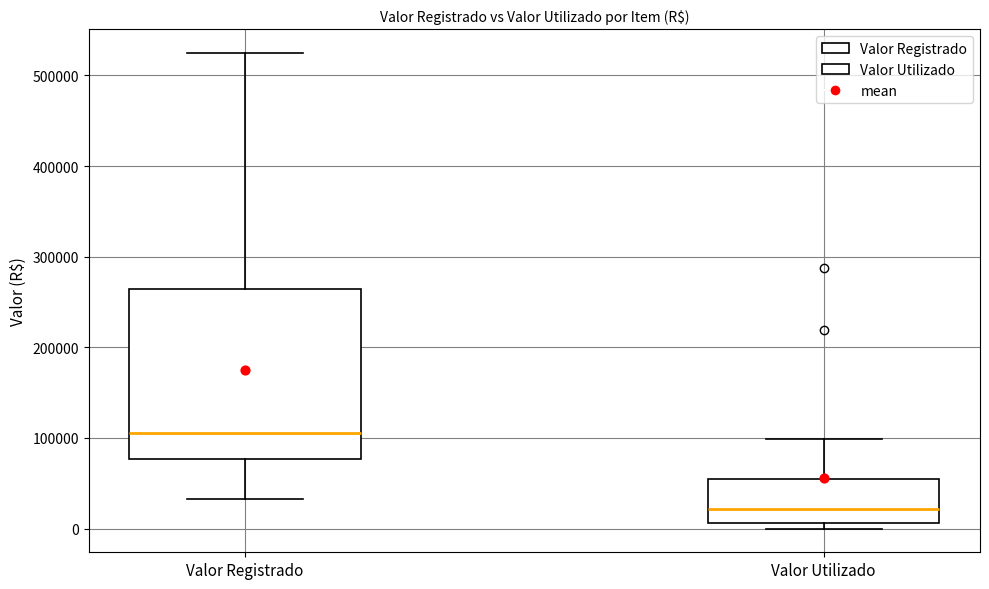

Reading left to right, transcribe this box plot: for each box, give where its median line is, the range the box spans, and where its two whiskers end, as read against the y-axis. The values are not printed on the chart, so give them approximately, as read against the axis.

Valor Registrado: median 110000, box 80000 to 260000, whiskers 30000 to 520000
Valor Utilizado: median 20000, box 10000 to 60000, whiskers 0 to 100000